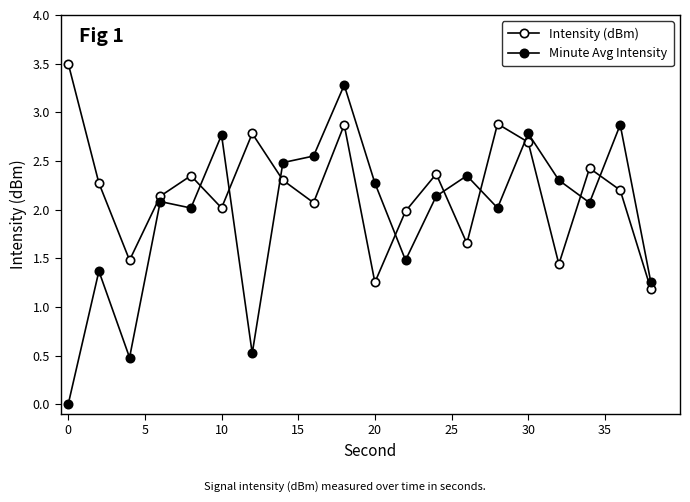

How many series are shown in this chart?

2